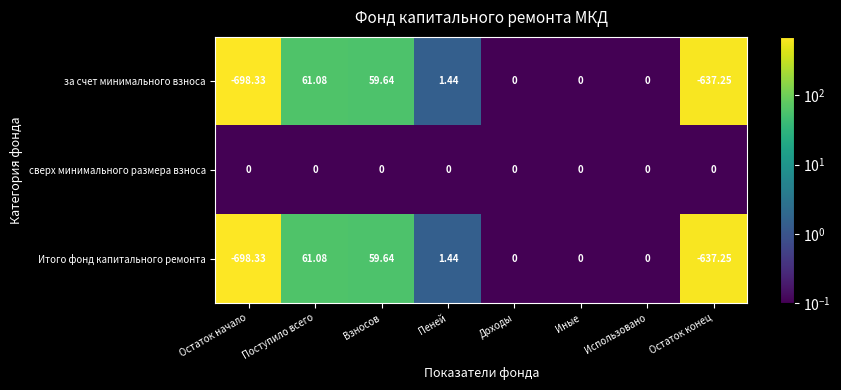

Where does the Итого фонд капитального ремонта series first go above 0?

Поступило всего